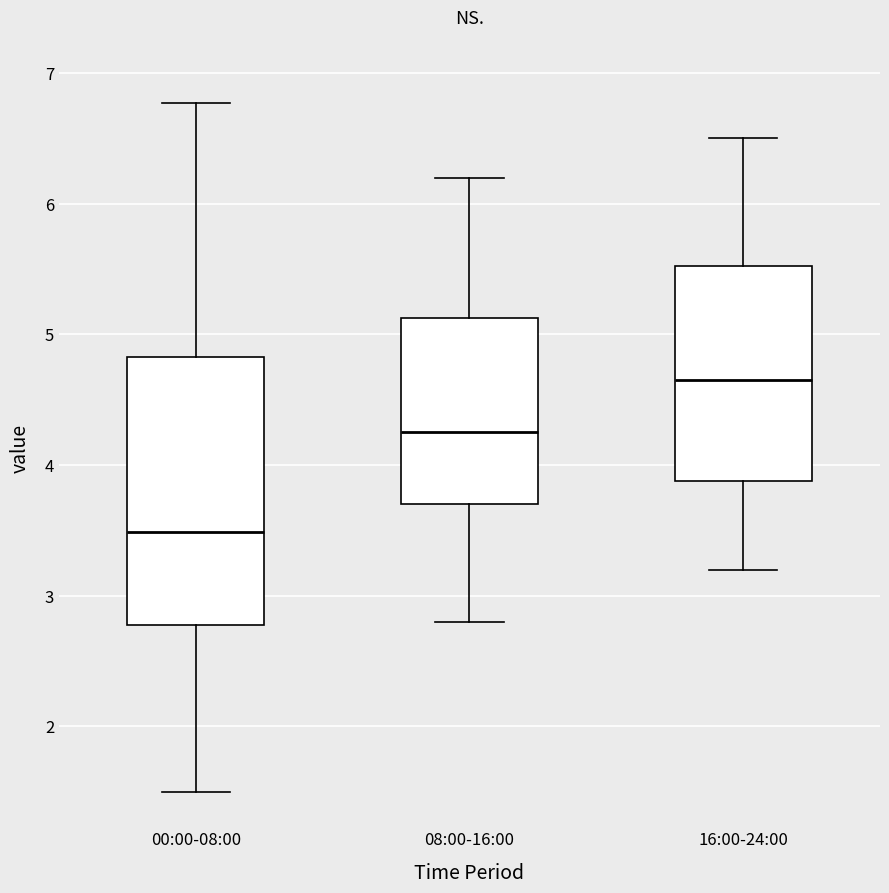

Reading left to right, read every box against the y-axis: the position of its median line, the range the box covers, and the ends of its whiskers. The values are not printed on the chart, so give them approximately, as read against the axis.

00:00-08:00: median 3.5, box 2.8 to 4.8, whiskers 1.5 to 6.8
08:00-16:00: median 4.3, box 3.7 to 5.1, whiskers 2.8 to 6.2
16:00-24:00: median 4.7, box 3.9 to 5.5, whiskers 3.2 to 6.5